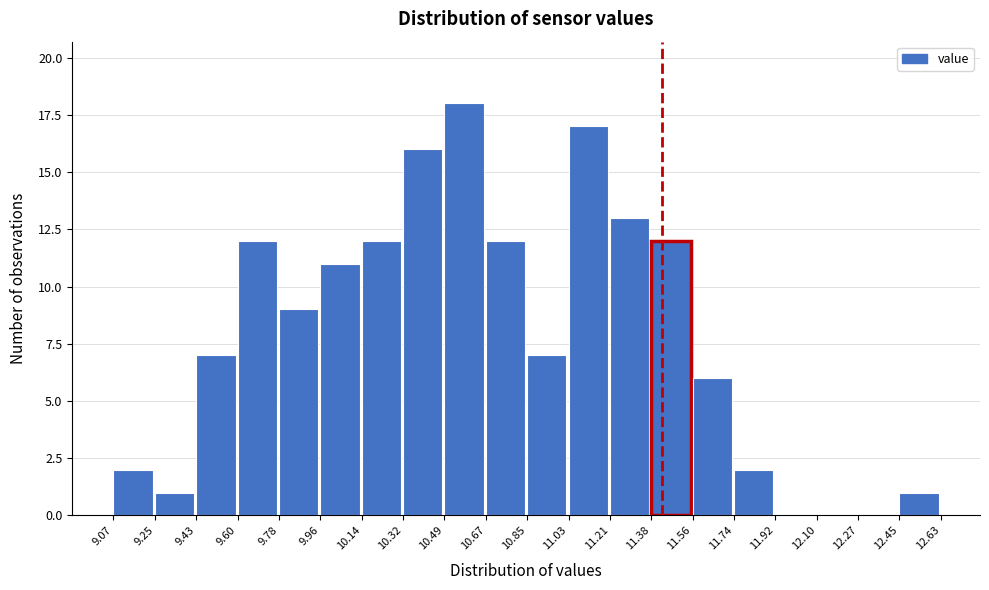

Reading left to right, list every bar in this chart as the range it spans on the x-axis followed by its height. The values are not printed on the chart, so give them approximately, as read against the axis.

9.07 to 9.25: 2
9.25 to 9.43: 1
9.43 to 9.60: 7
9.60 to 9.78: 12
9.78 to 9.96: 9
9.96 to 10.14: 11
10.14 to 10.32: 12
10.32 to 10.49: 16
10.49 to 10.67: 18
10.67 to 10.85: 12
10.85 to 11.03: 7
11.03 to 11.21: 17
11.21 to 11.38: 13
11.38 to 11.56: 12
11.56 to 11.74: 6
11.74 to 11.92: 2
11.92 to 12.10: 0
12.10 to 12.27: 0
12.27 to 12.45: 0
12.45 to 12.63: 1